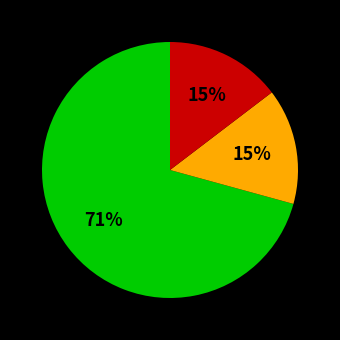

To the nearest percent, what is the average slice percentage?

33%